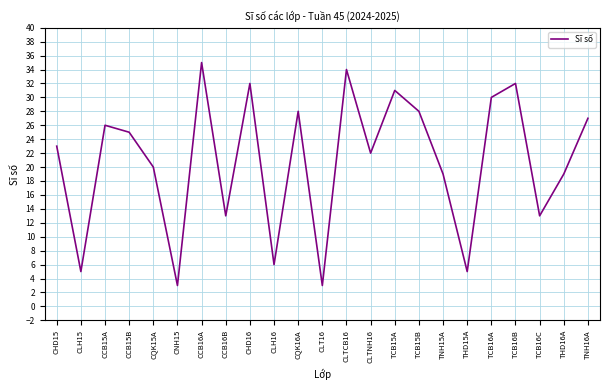

What is the ratio of the value at CCB15A to the value at CHD15?

1.1